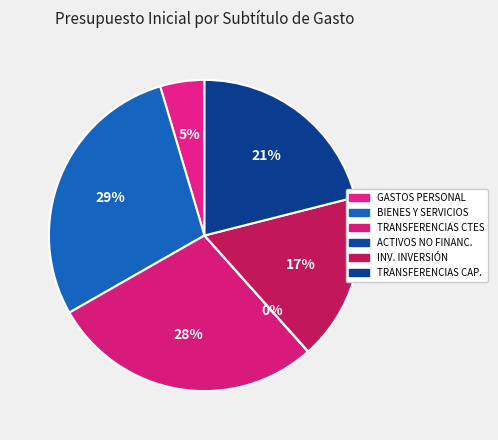

Count the number of slices in the pie.

6